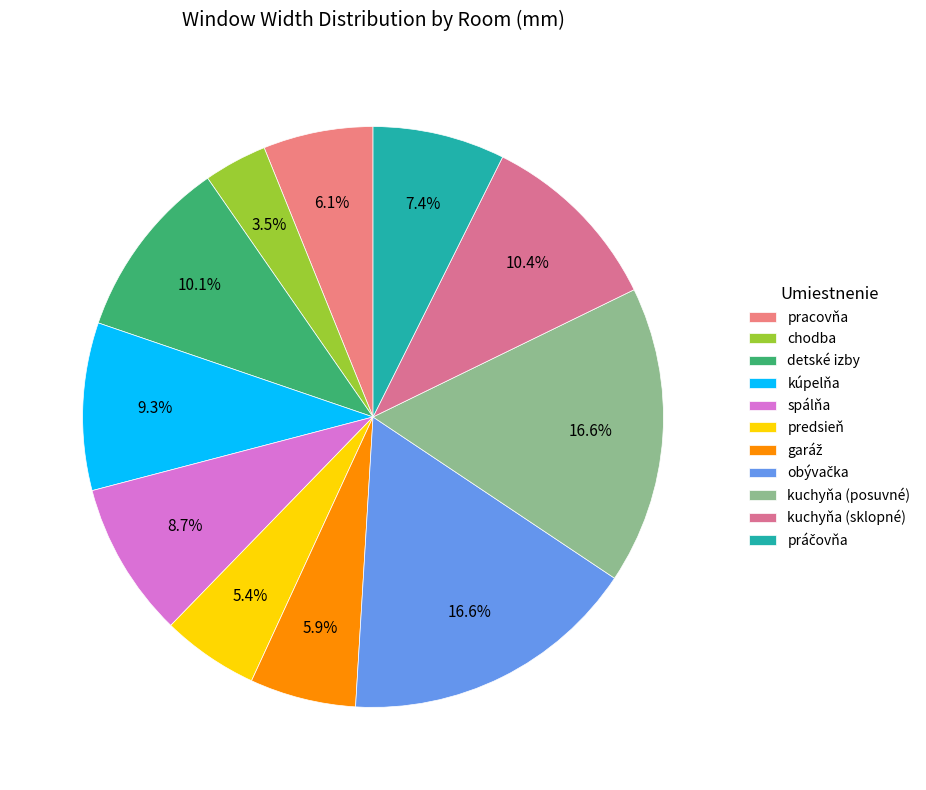

How many segments does this pie chart have?

11